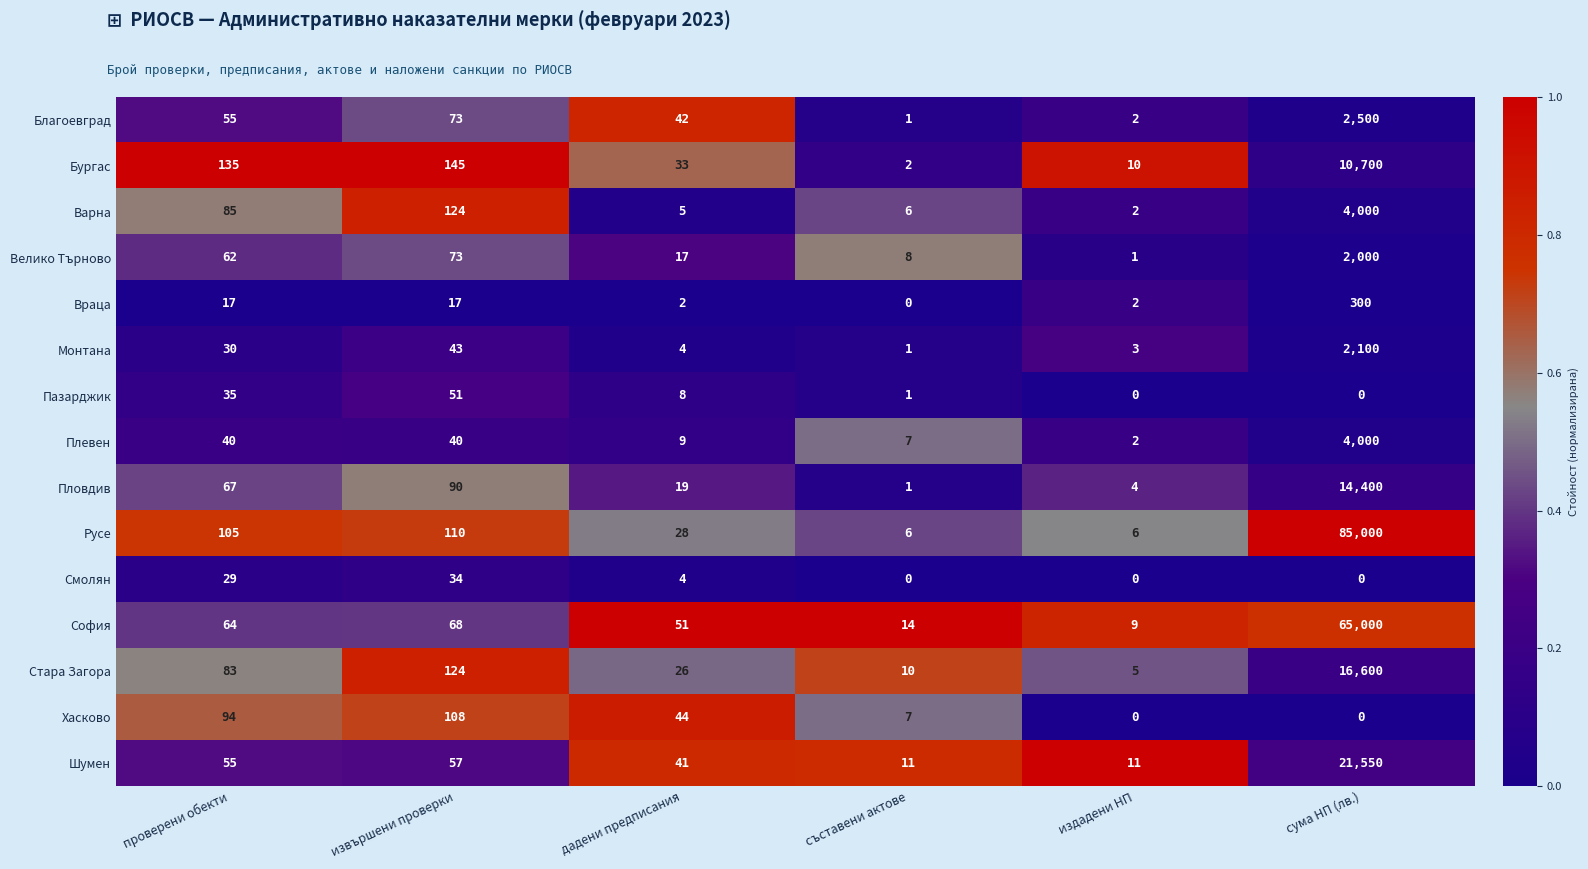

What value does the Монтана series have at проверени обекти, to the nearest 50?

50